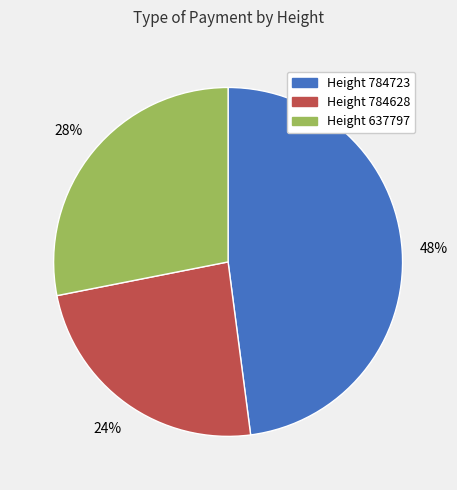

To the nearest percent, what is the average slice percentage?

33%